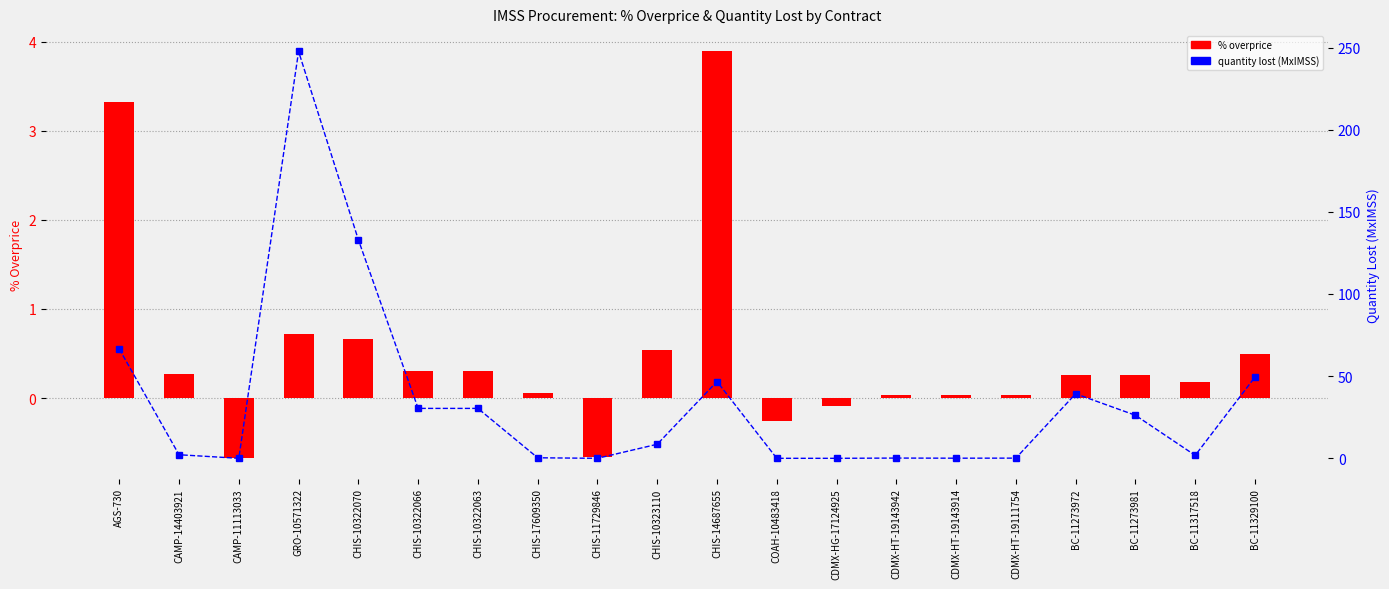

Rank the categories by contracts.items.unit.value.percentageOv value from highest to lowest.

CHIS-14687655, AGS-730, GRO-10571322, CHIS-10322070, CHIS-10323110, BC-11329100, CHIS-10322066, CHIS-10322063, CAMP-14403921, BC-11273972, BC-11273981, BC-11317518, CHIS-17609350, CDMX-HT-19111754, CDMX-HT-19143942, CDMX-HT-19143914, CDMX-HG-17124925, COAH-10483418, CHIS-11729846, CAMP-11113033